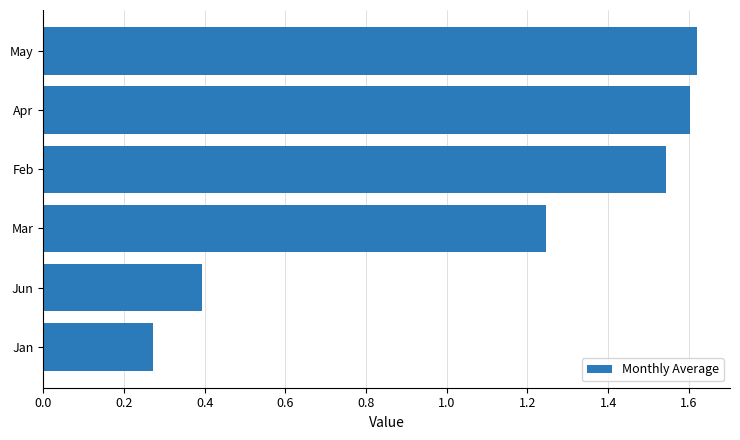

List the labels in order of value, largest first.

May, Apr, Feb, Mar, Jun, Jan